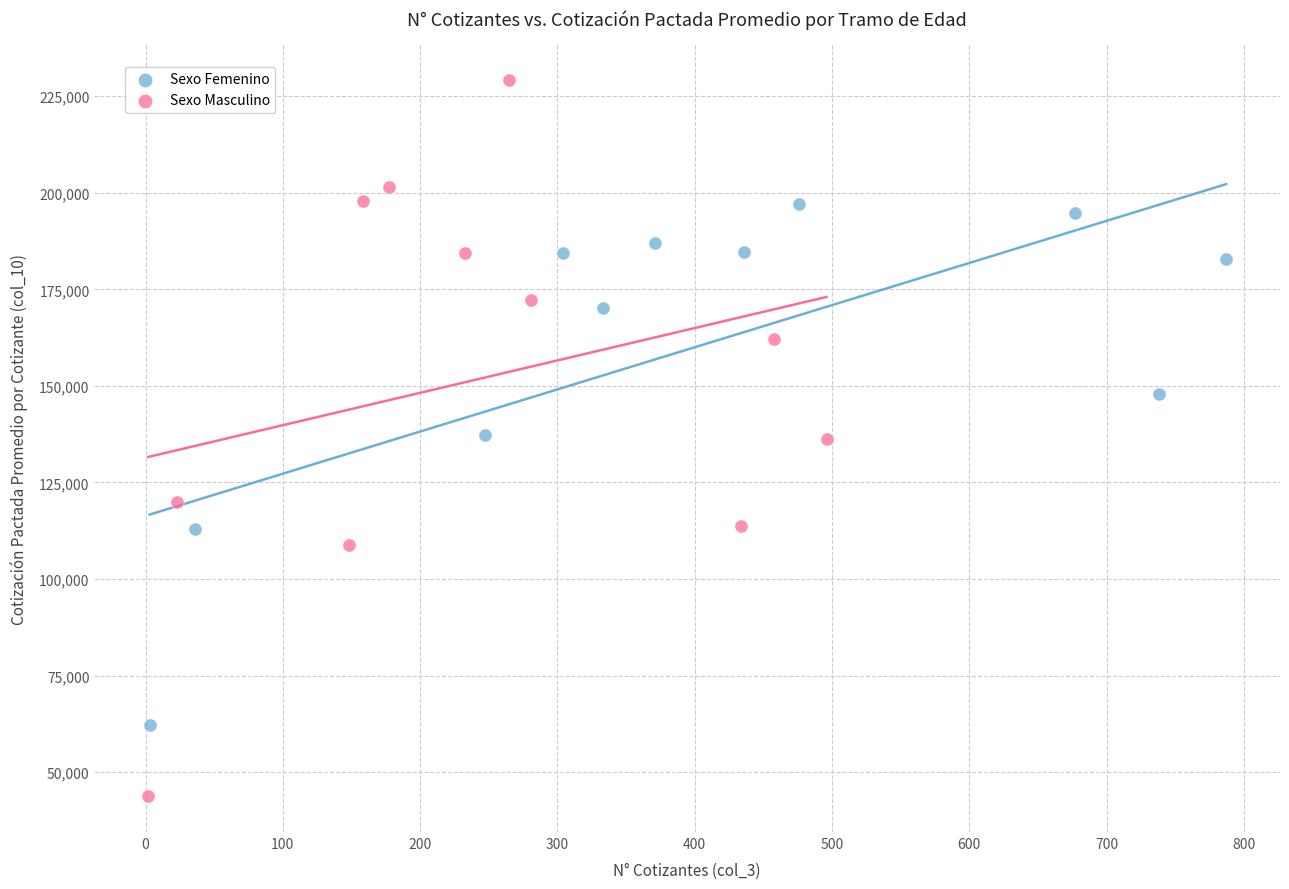

Which series has the largest Y range (max minus min)?

Sexo Masculino